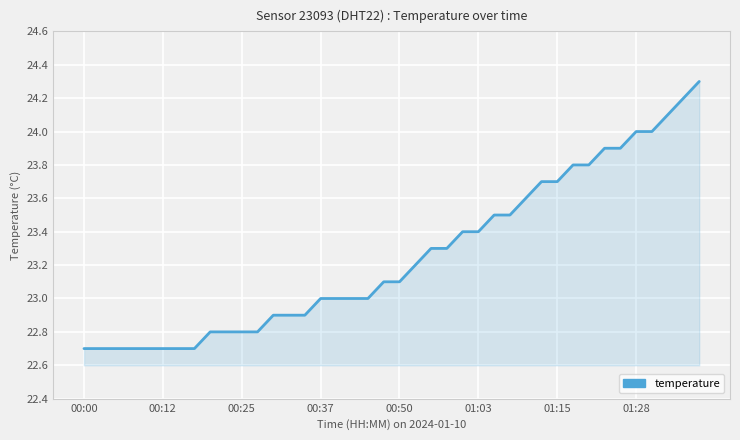

What is the greatest value displayed?

24.3